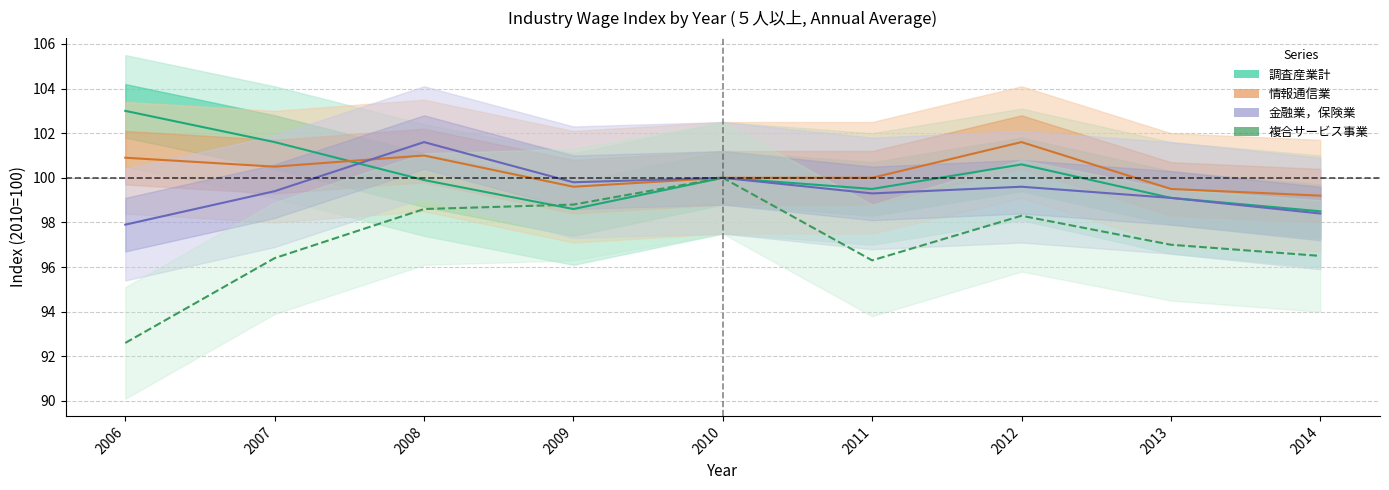

Reading left to right, what are all the values shown in this chart?

調査産業計: 2006=103.0	2007=101.6	2008=99.9	2009=98.6	2010=100.0	2011=99.5	2012=100.6	2013=99.1	2014=98.5
情報通信業: 2006=100.9	2007=100.5	2008=101.0	2009=99.6	2010=100.0	2011=100.0	2012=101.6	2013=99.5	2014=99.2
金融業，保険業: 2006=97.9	2007=99.4	2008=101.6	2009=99.8	2010=100.0	2011=99.3	2012=99.6	2013=99.1	2014=98.4
複合サービス事業: 2006=92.6	2007=96.4	2008=98.6	2009=98.8	2010=100.0	2011=96.3	2012=98.3	2013=97.0	2014=96.5